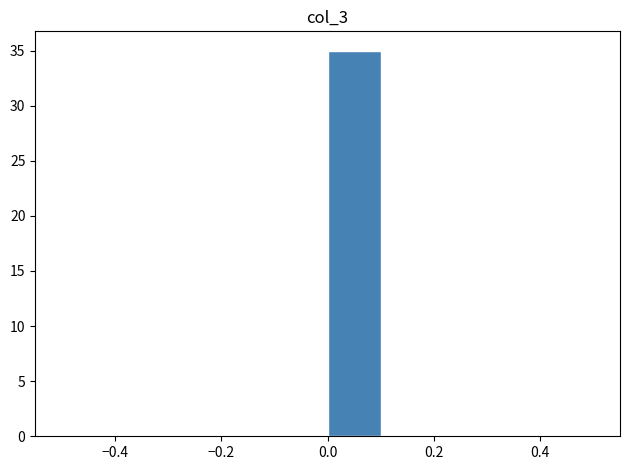

What is the height of the bar covering 0.0 to 0.1 on the x-axis? The values are not printed on the chart, so give them approximately, as read against the axis.

35